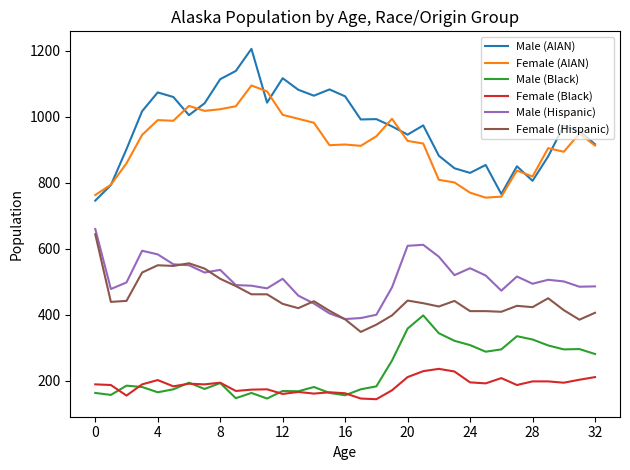

What is the smallest value displayed?

144